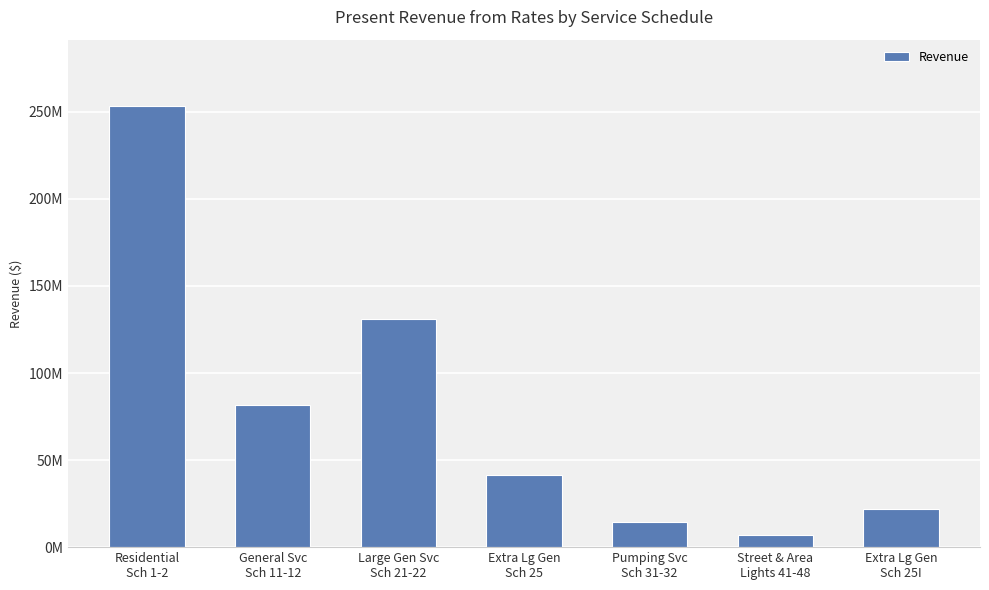

Rank the categories by value from highest to lowest.

Residential
Sch 1-2, Large Gen Svc
Sch 21-22, General Svc
Sch 11-12, Extra Lg Gen
Sch 25, Extra Lg Gen
Sch 25I, Pumping Svc
Sch 31-32, Street & Area
Lights 41-48